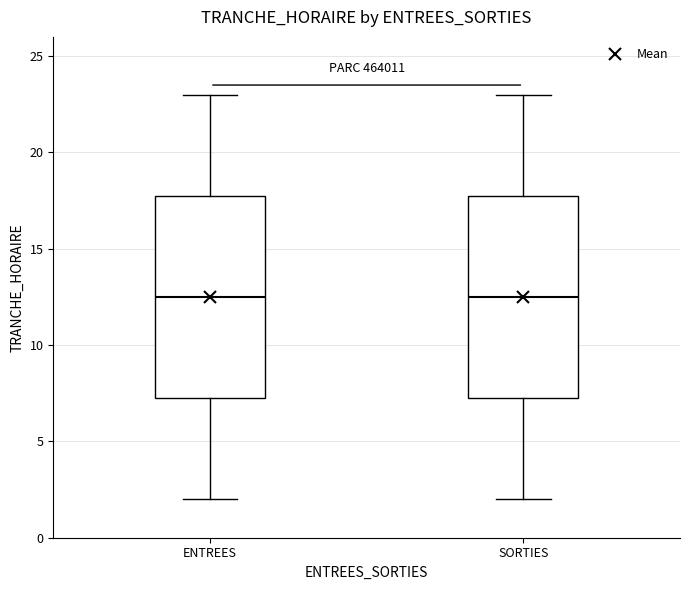

Where does the lower whisker of the box for ENTREES end on the y-axis? The values are not printed on the chart, so give them approximately, as read against the axis.

2.0